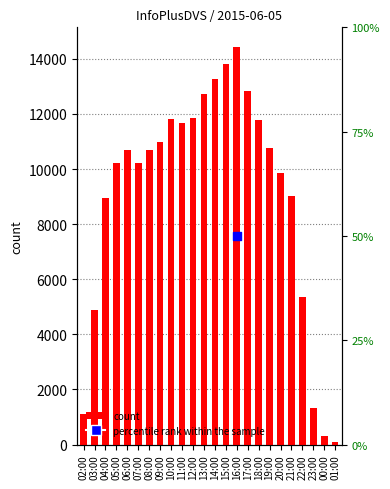

Which has a higher value, 22:00 or 09:00?

09:00